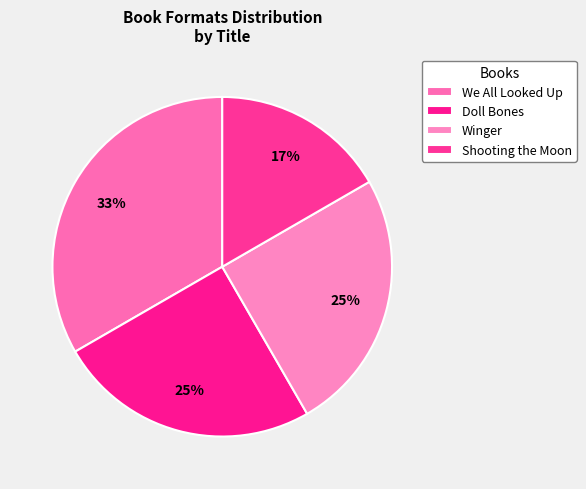

To the nearest percent, what percentage of the pie is Winger?

25%